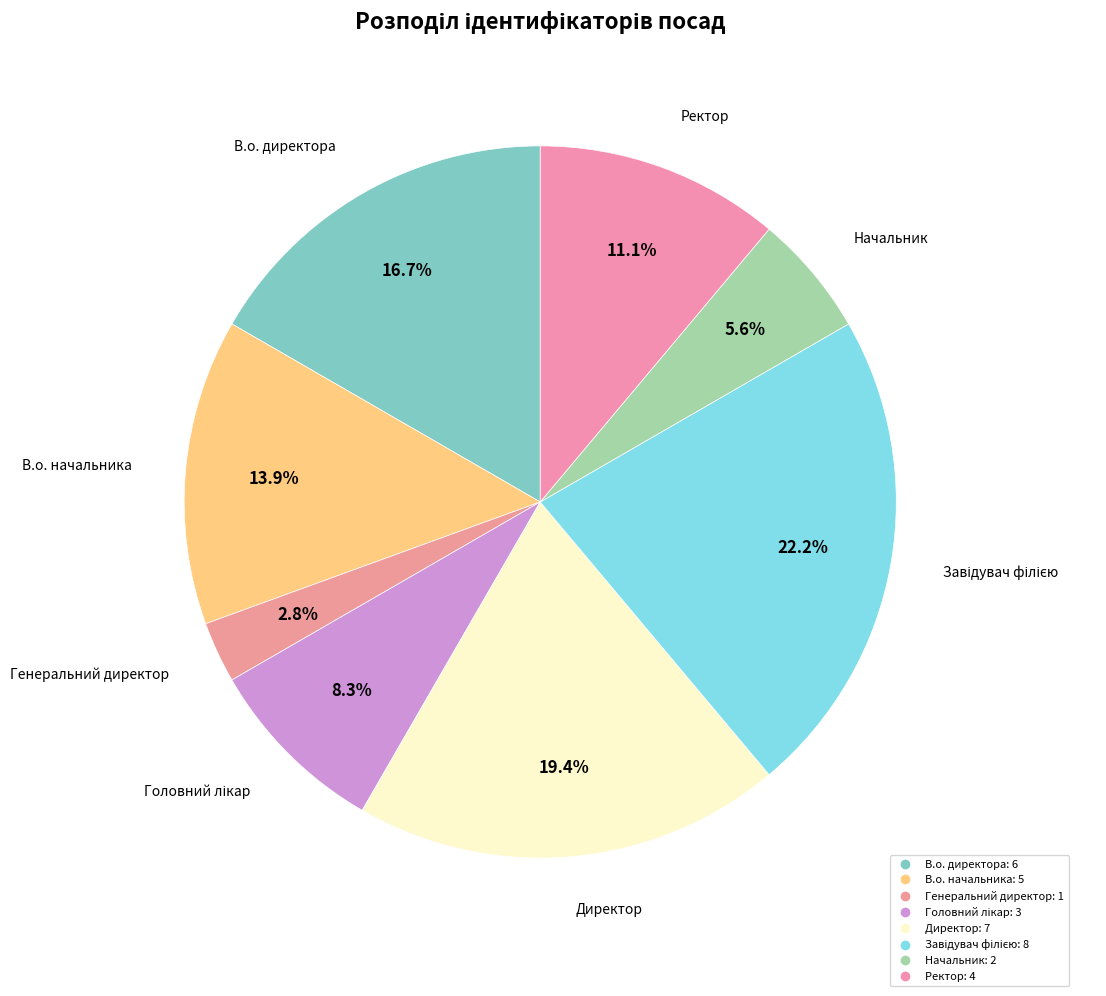

To the nearest percent, what is the average slice percentage?

12%